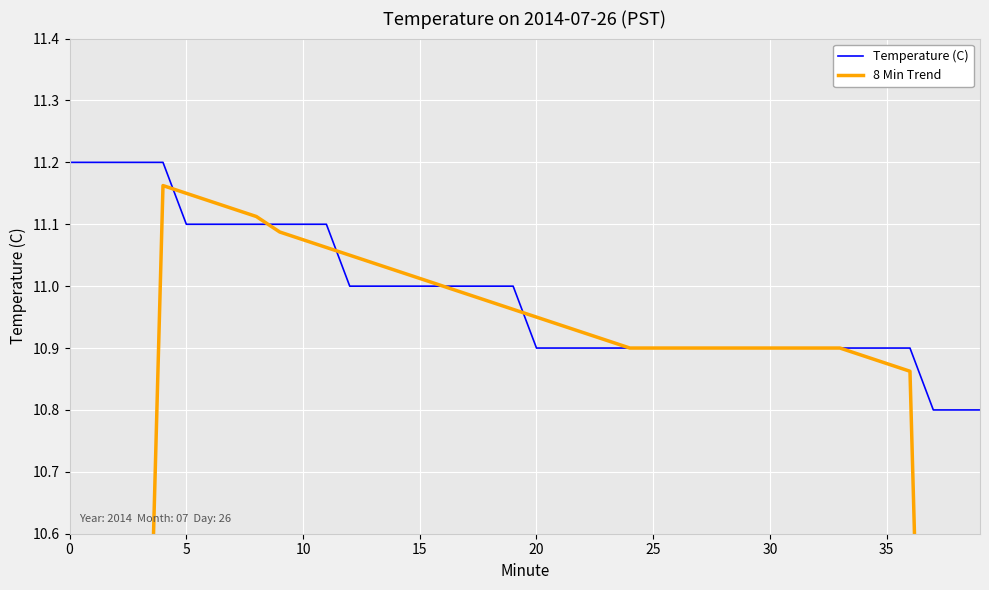

How many categories are shown in the chart?

40